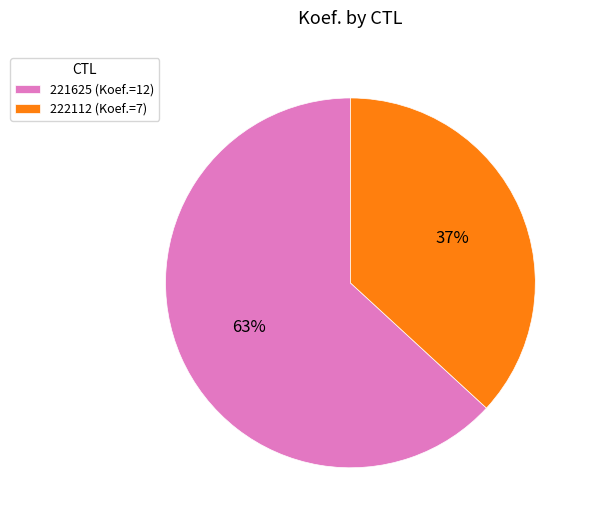

Is there a majority slice in this chart?

Yes